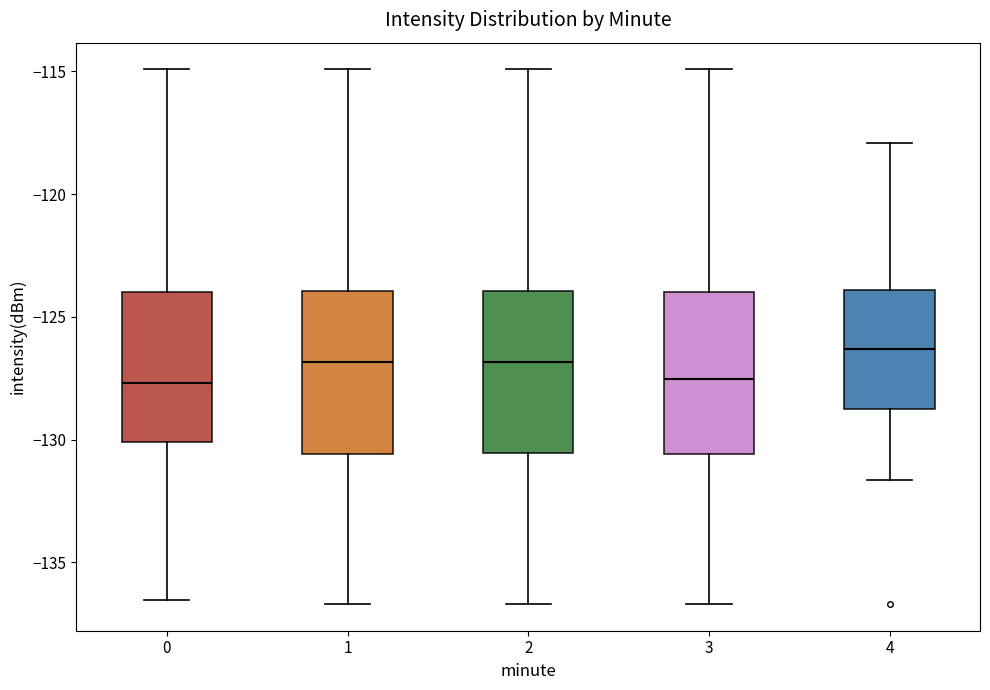

Where does the lower whisker of the box at x = 3 end on the y-axis? The values are not printed on the chart, so give them approximately, as read against the axis.

-136.5